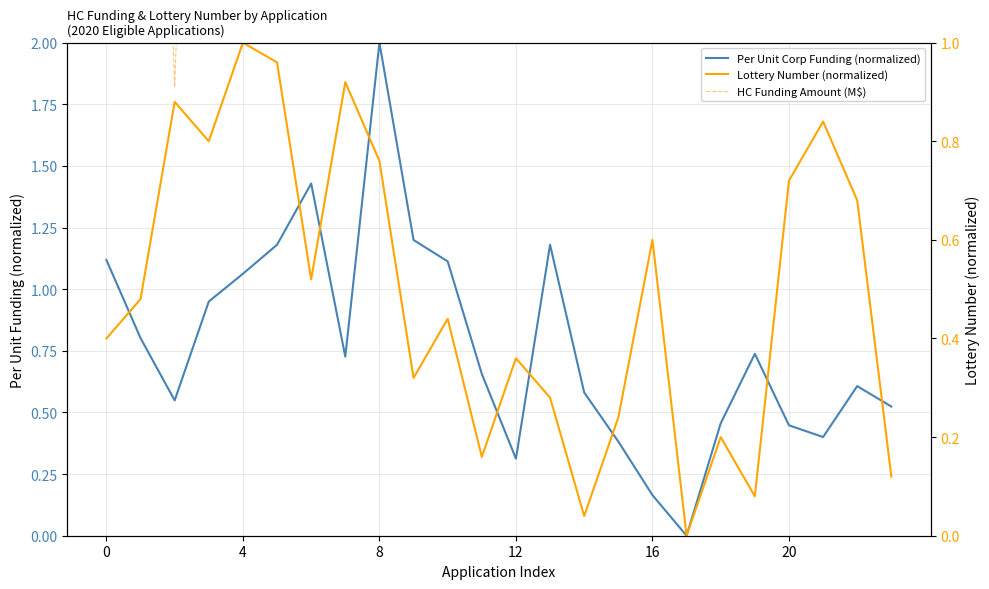

True or false: HC Funding Amount (M$) has a value of 1.9 at 7.

True